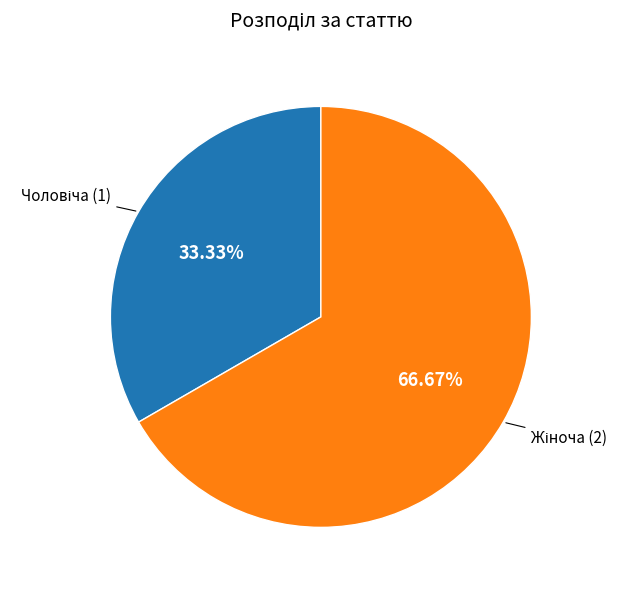

To the nearest percent, what is the average slice percentage?

50%